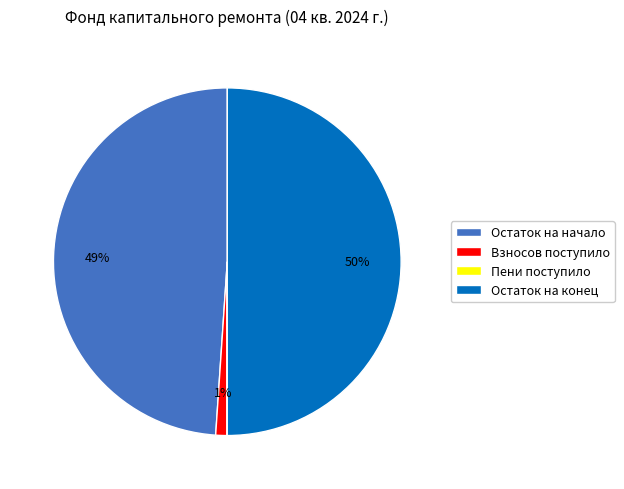

To the nearest percent, what is the difference between the largest and smallest slice percentages?

50%